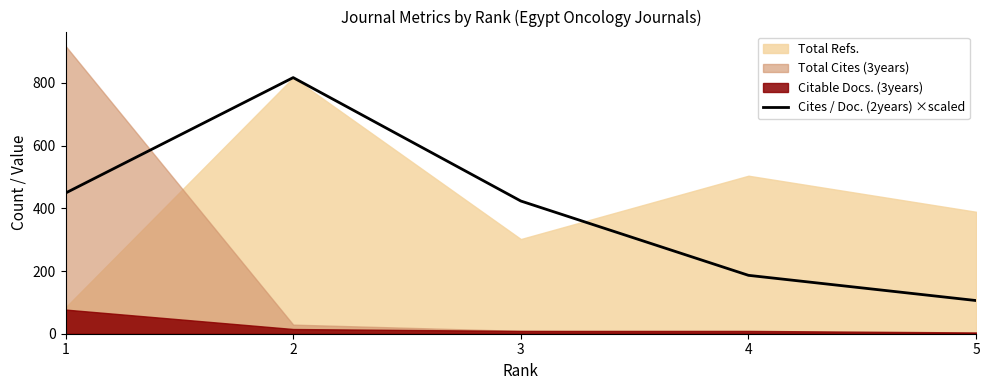

How many lines are shown in the chart?

1